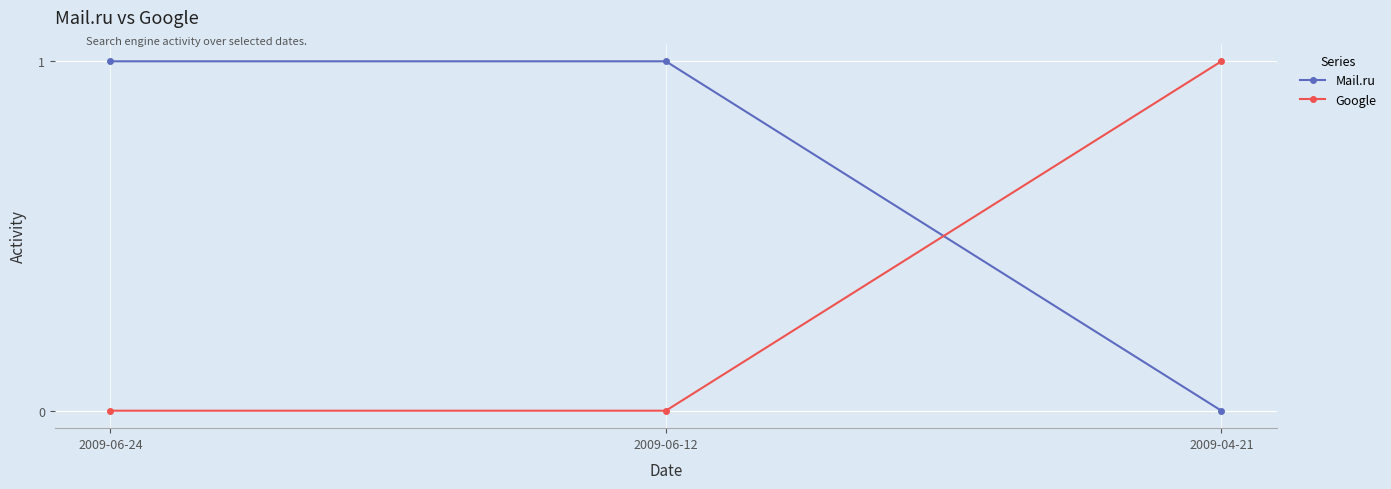

Which category has the highest value in the Google series?

2009-04-21